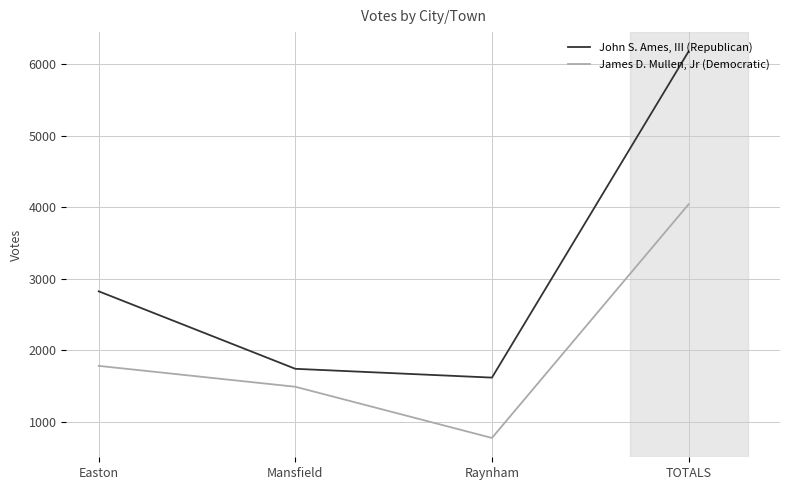

What is the difference between the James D. Mullen, Jr (Democratic) values at TOTALS and Easton?

2260